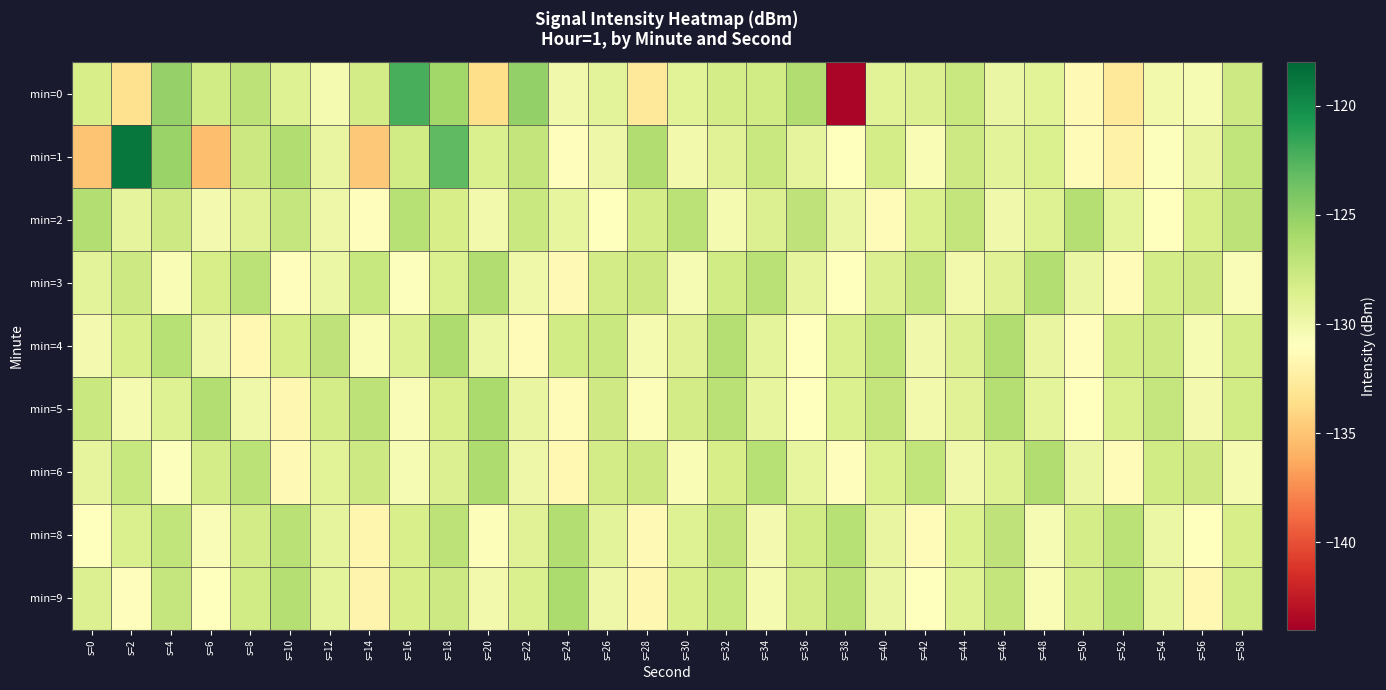

At s=28, list the series in order from largest to smallest.

min=1, min=3, min=6, min=2, min=4, min=5, min=8, min=9, min=0